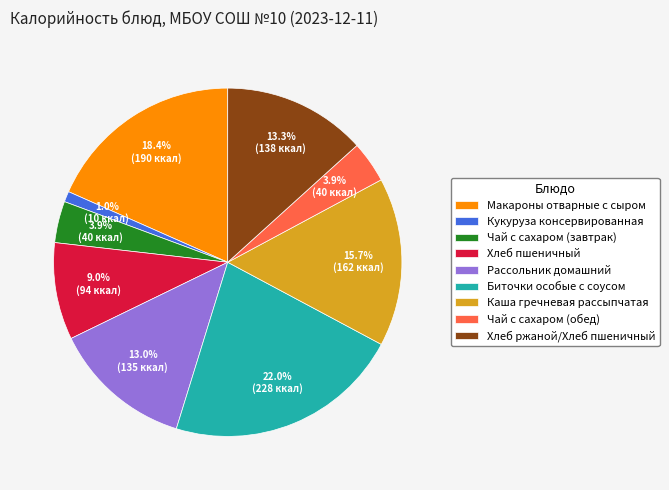

True or false: Чай с сахаром (обед) accounts for 4% of the total.

True